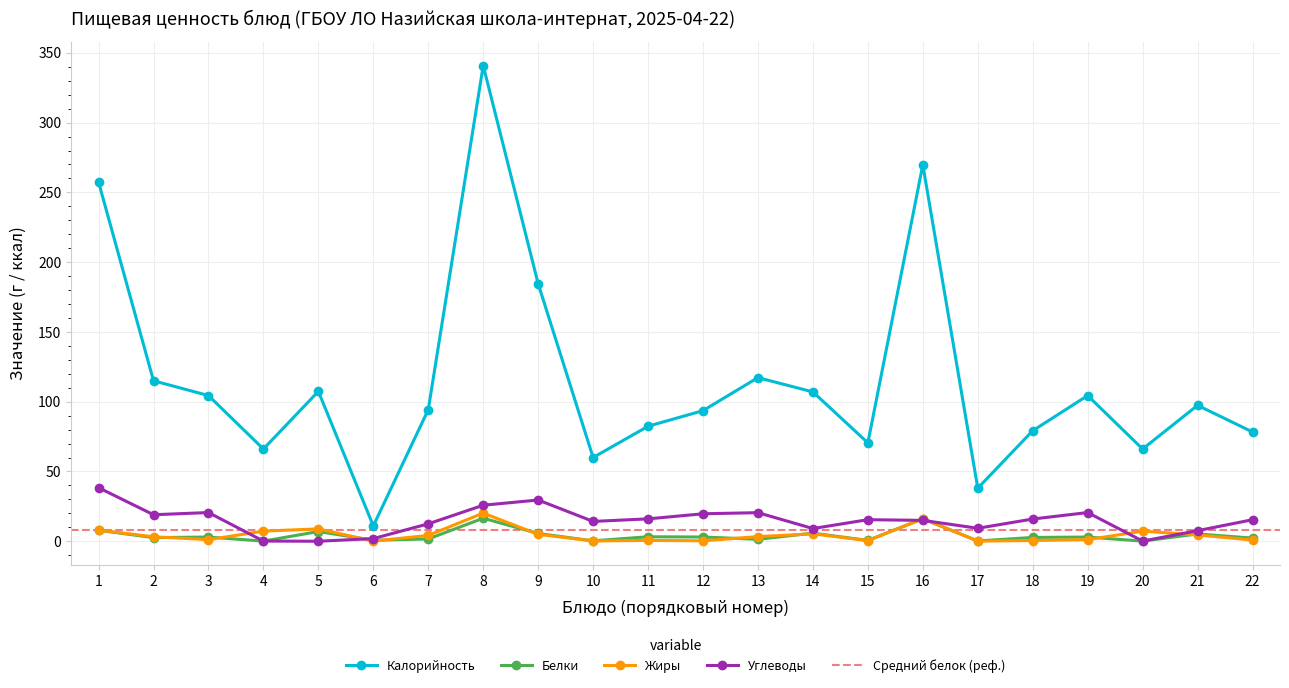

Is the value of Углеводы at 15 greater than the value of Жиры at 10?

Yes